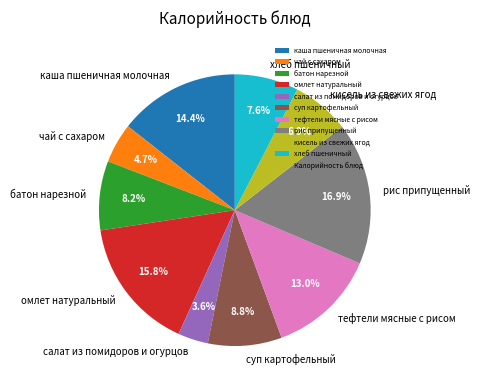

Which category has the smallest portion of the pie?

салат из помидоров и огурцов